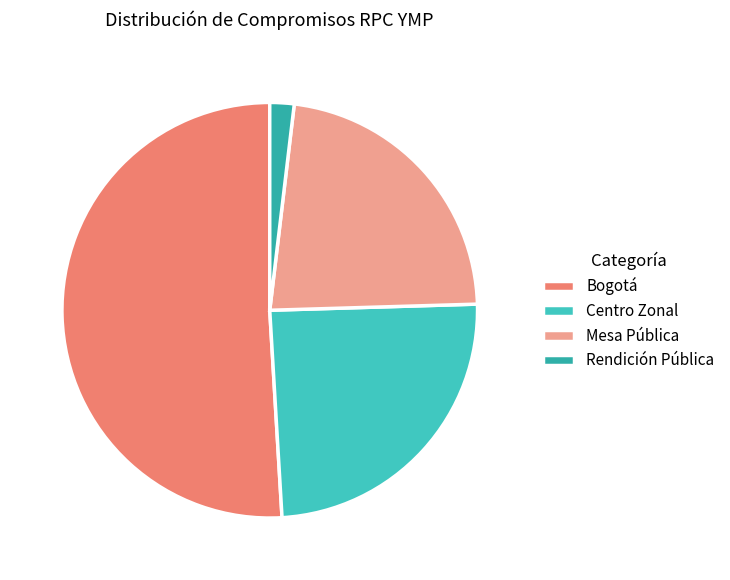

How many segments does this pie chart have?

4